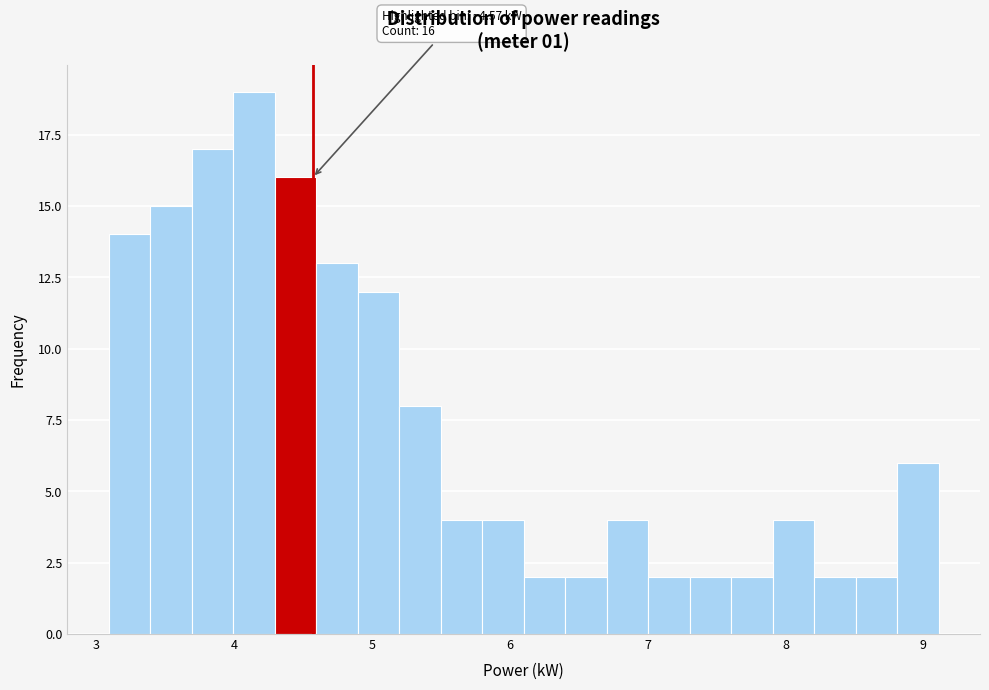

Around what value on the x-axis is the tallest bar? Give the approximate position of its centre, as read against the axis.

4.1